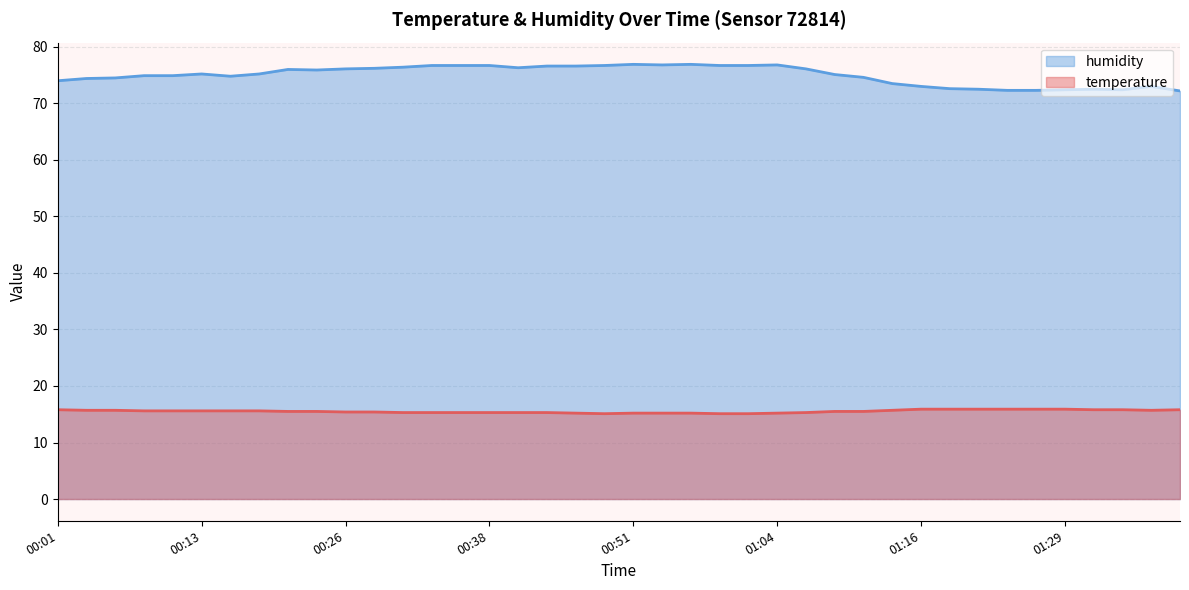

What is the label of the 33rd point from the right?

00:18